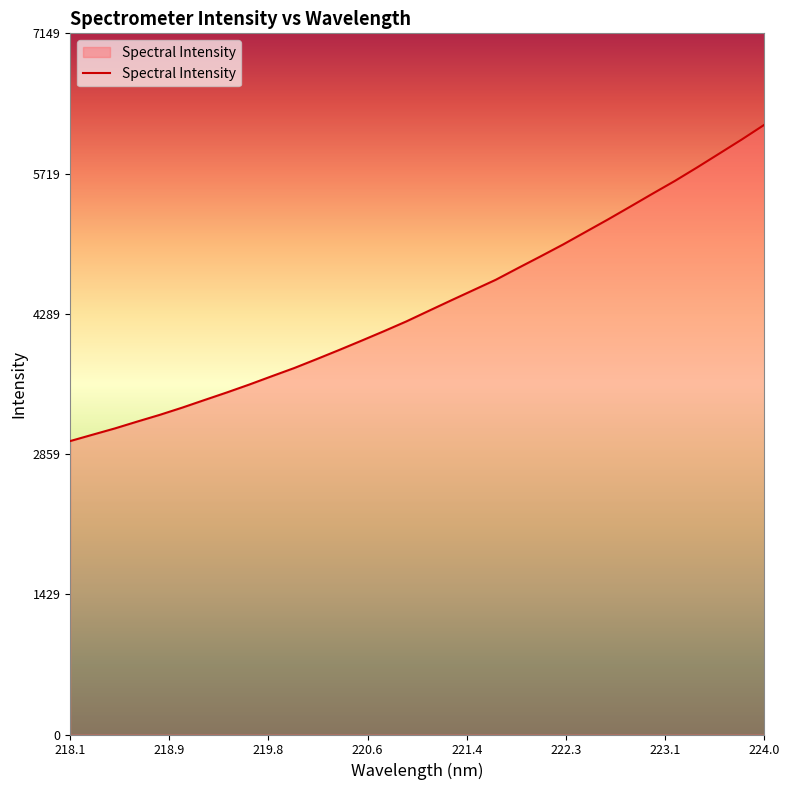

What is the minimum value shown in the chart?

2991.9